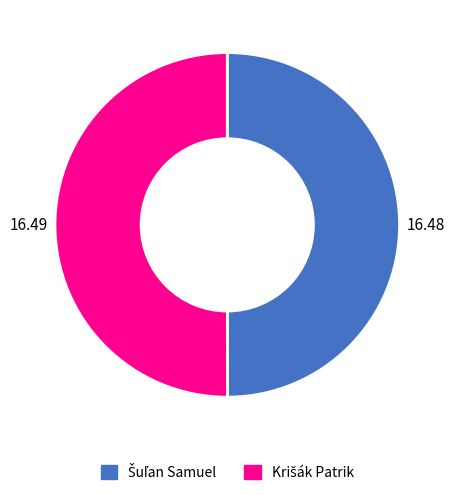

Count the number of slices in the pie.

2